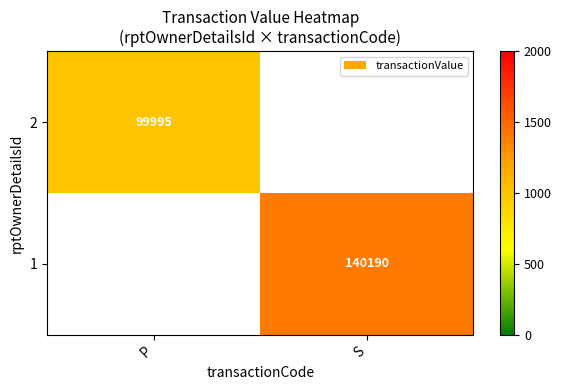

True or false: 1 has a value of 140190 at S.

True